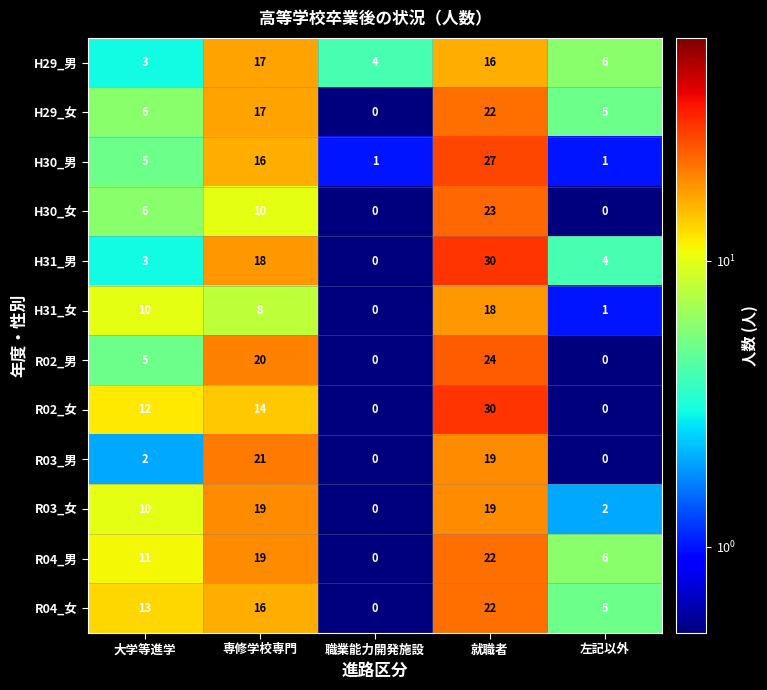

True or false: H31_女 has a value of 10 at 大学等進学.

True